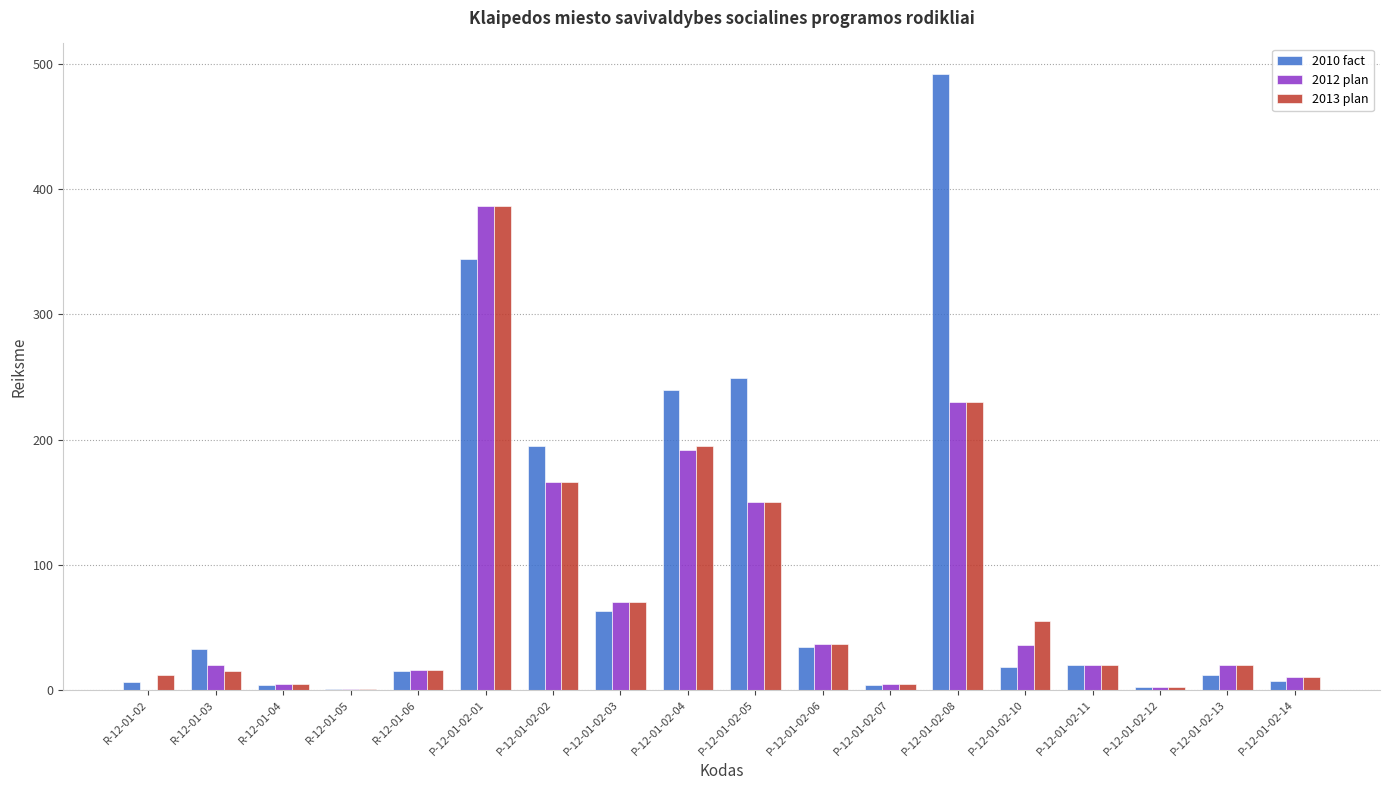

Which label corresponds to the largest value in the chart?

P-12-01-02-08